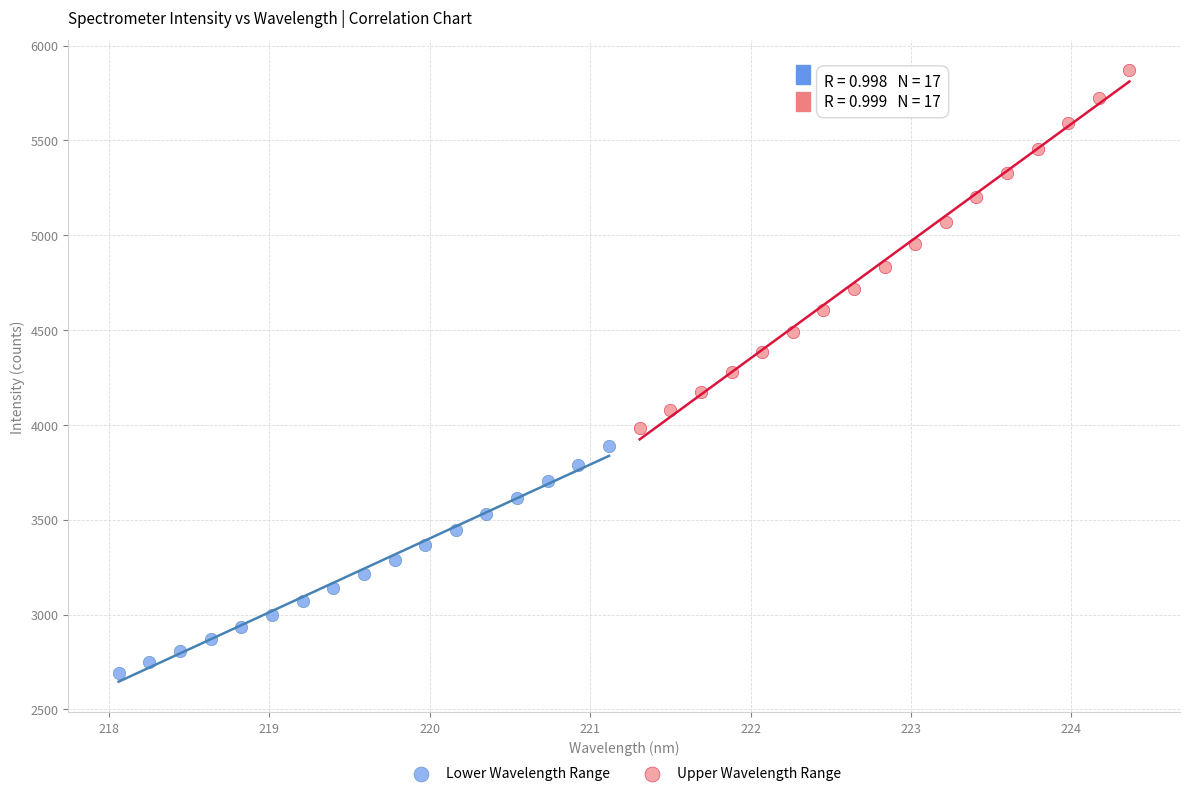

Which series contains the highest Y value?

Upper Wavelength Range